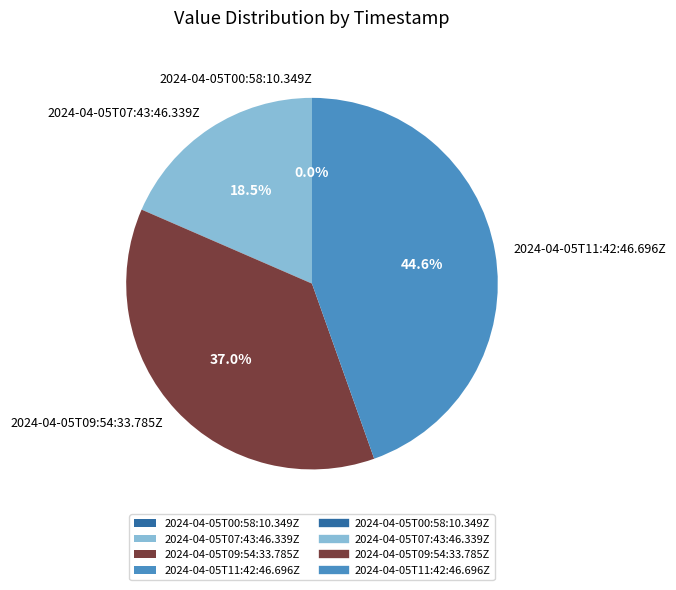

What is the total percentage of 2024-04-05T09:54:33.785Z and 2024-04-05T00:58:10.349Z?

37.0%